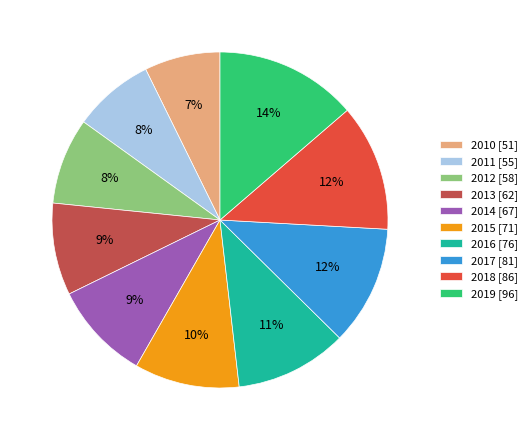

To the nearest percent, what percentage of the pie is 2015?

10%